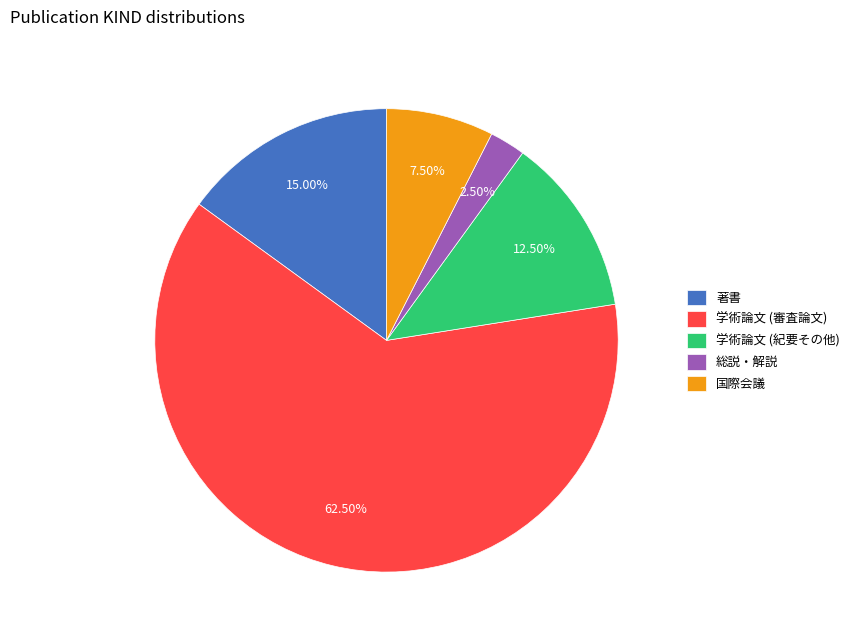

Rank the categories by value from highest to lowest.

学術論文 (審査論文), 著書, 学術論文 (紀要その他), 国際会議, 総説・解説